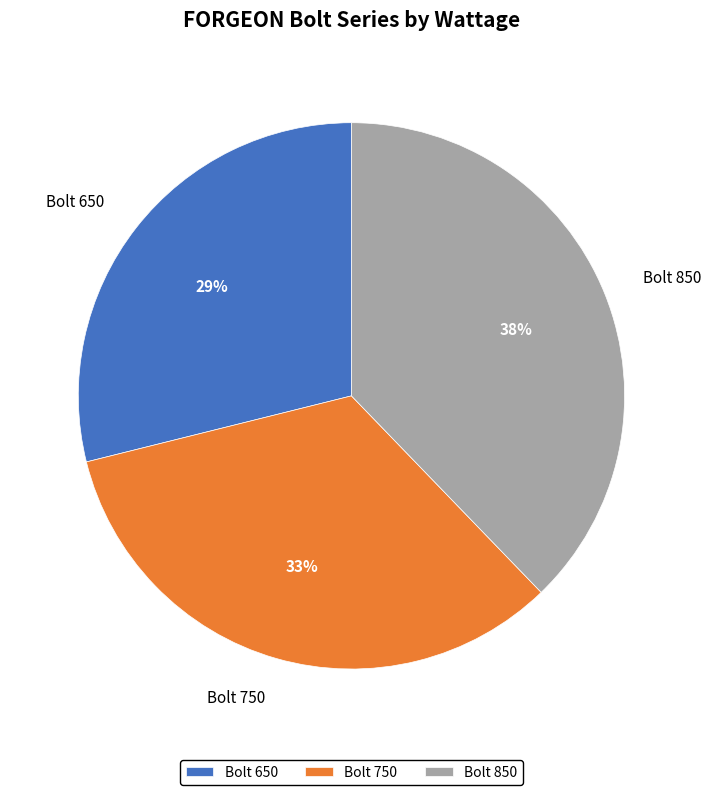

How many slices are in this pie chart?

3